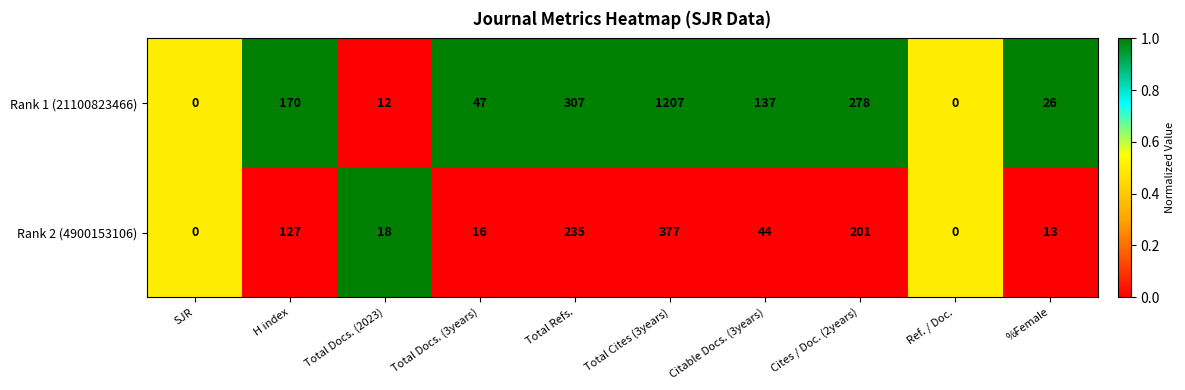

True or false: Rank 1 (21100823466) has a value of 19 at Total Docs. (3years).

False